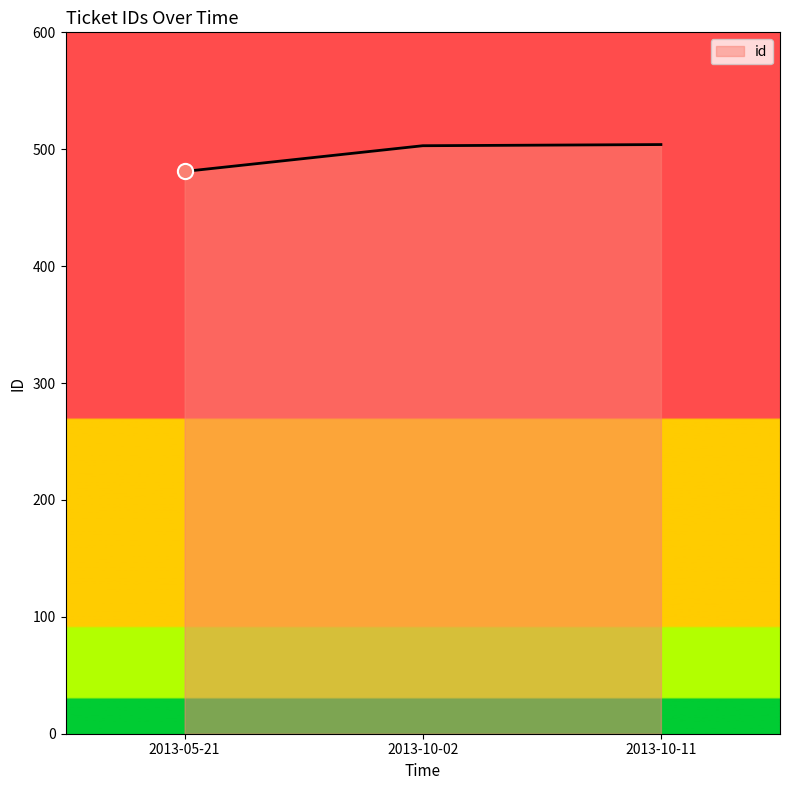

Approximately how many times larger is the value at 2013-05-21 compared to 2013-10-11?

1.0